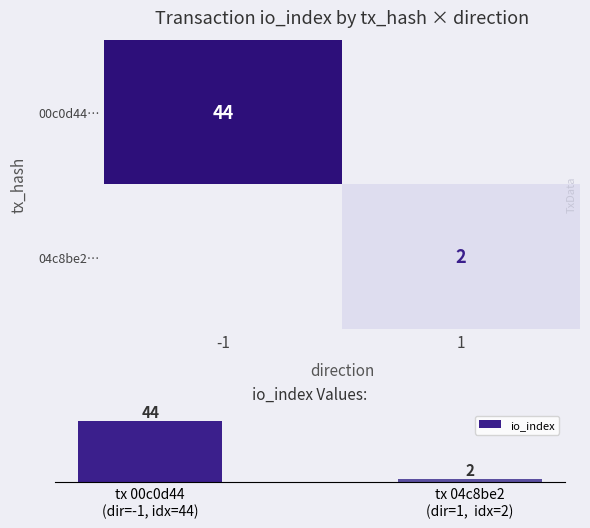

True or false: 00c0d44… has a value of 44 at -1.

True